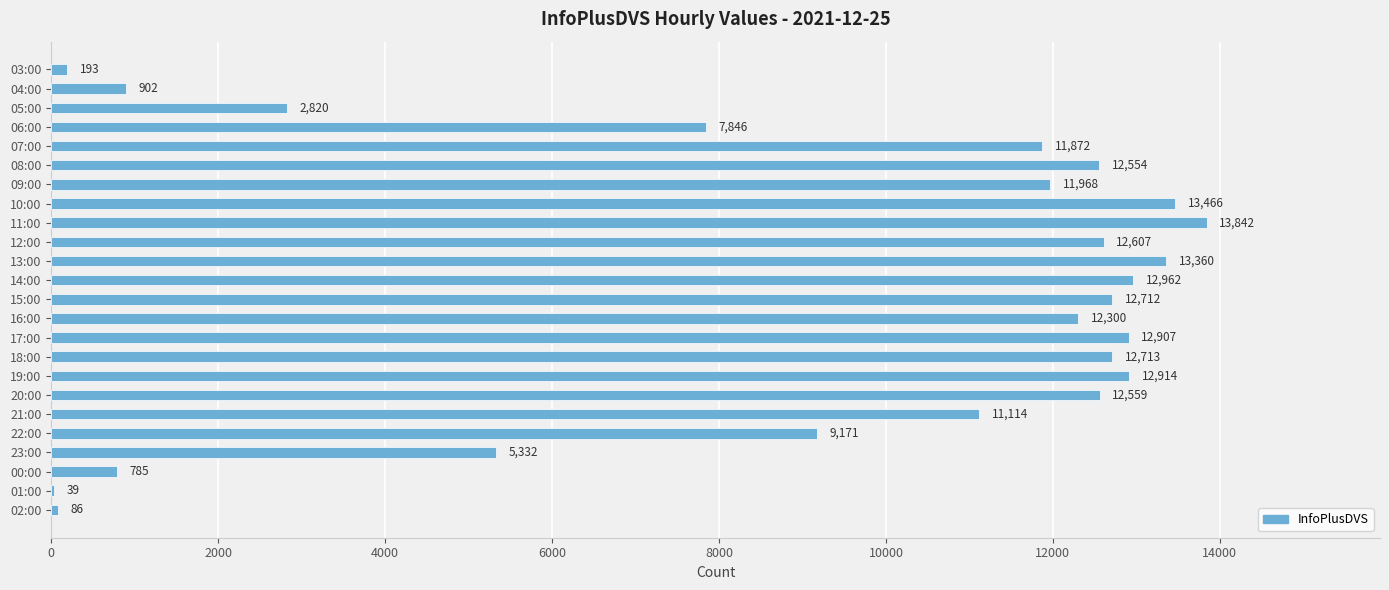

The value at 10:00 is 3499. True or false?

False